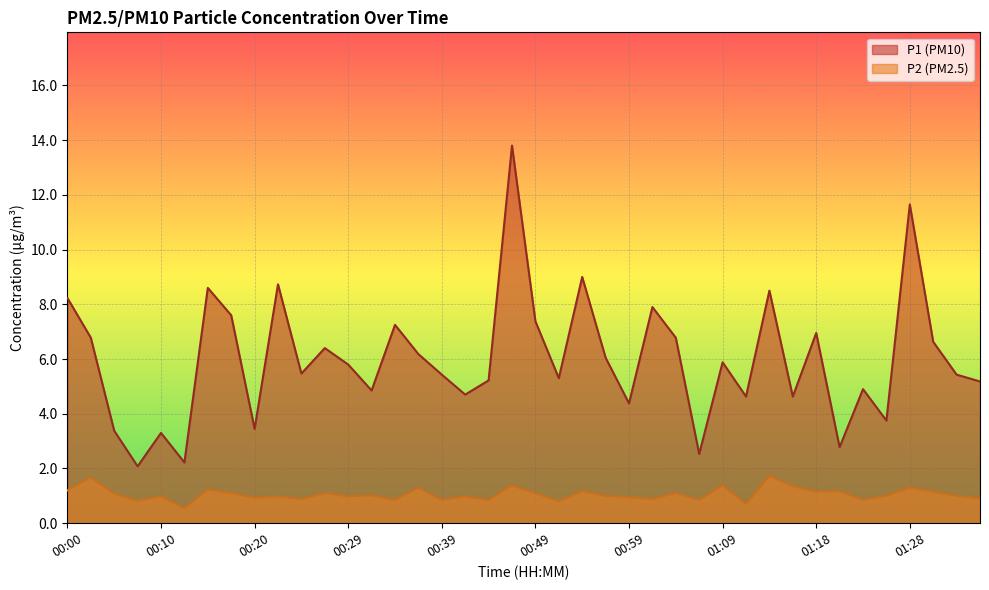

How many distinct data groups are displayed?

2